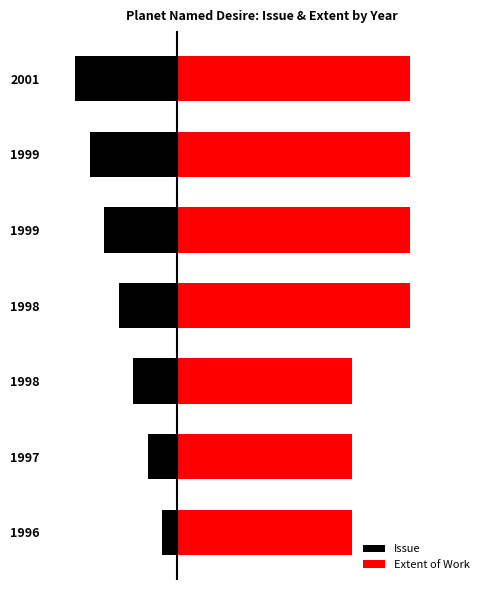

Rank the series by their maximum value, from lowest to highest.

Issue, Extent of Work